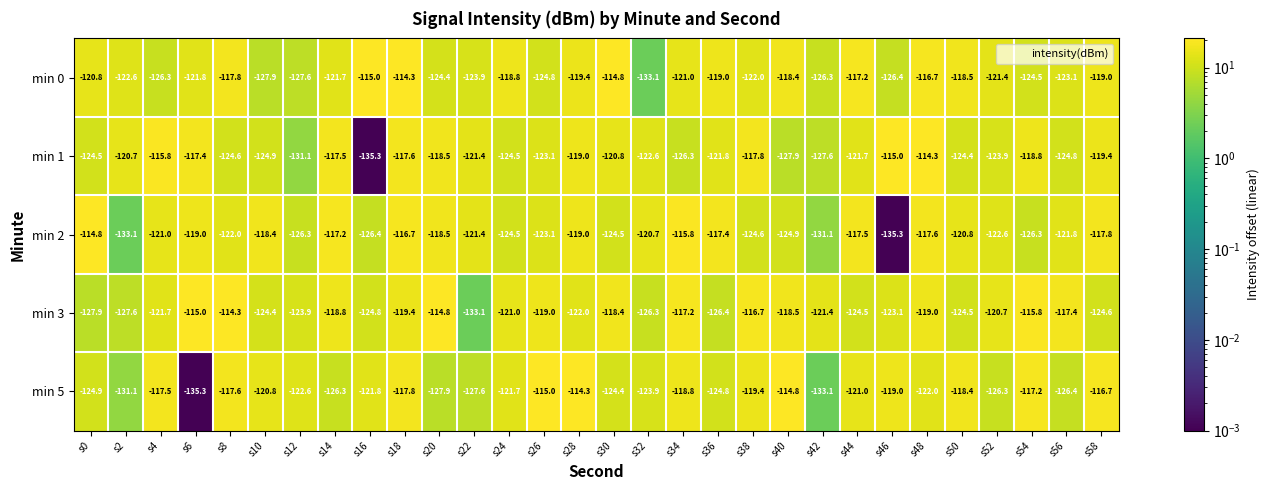

At which category is the sum across all series the highest?

s18